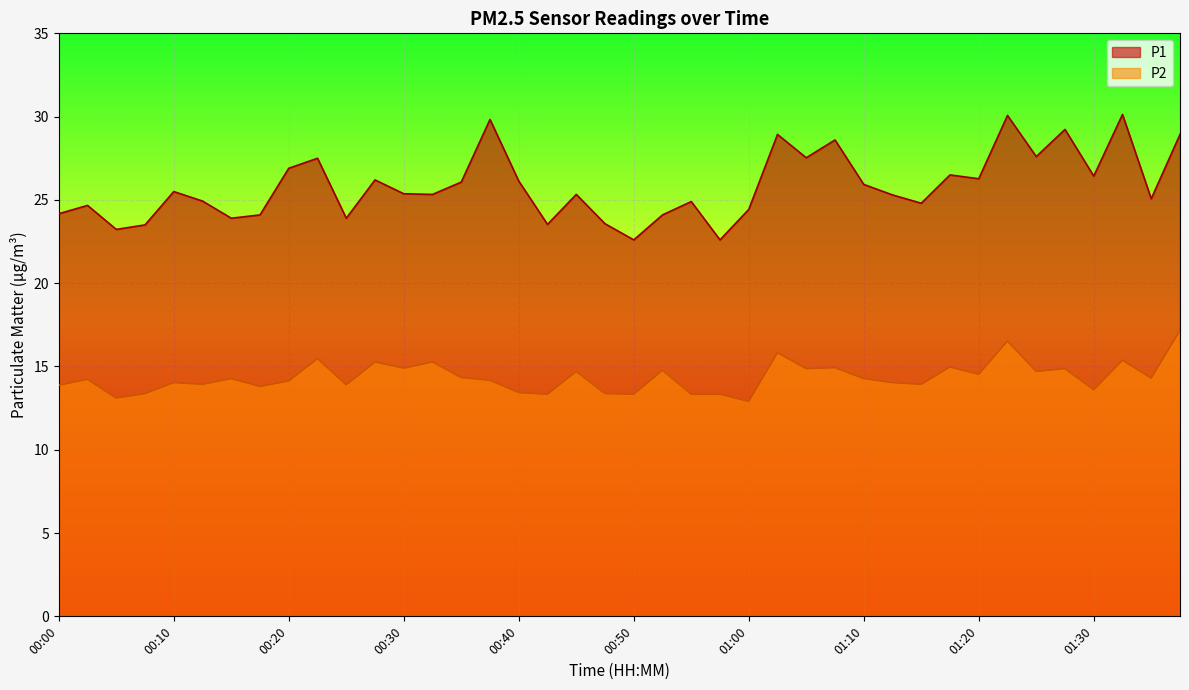

What position from the right is 00:20?

32